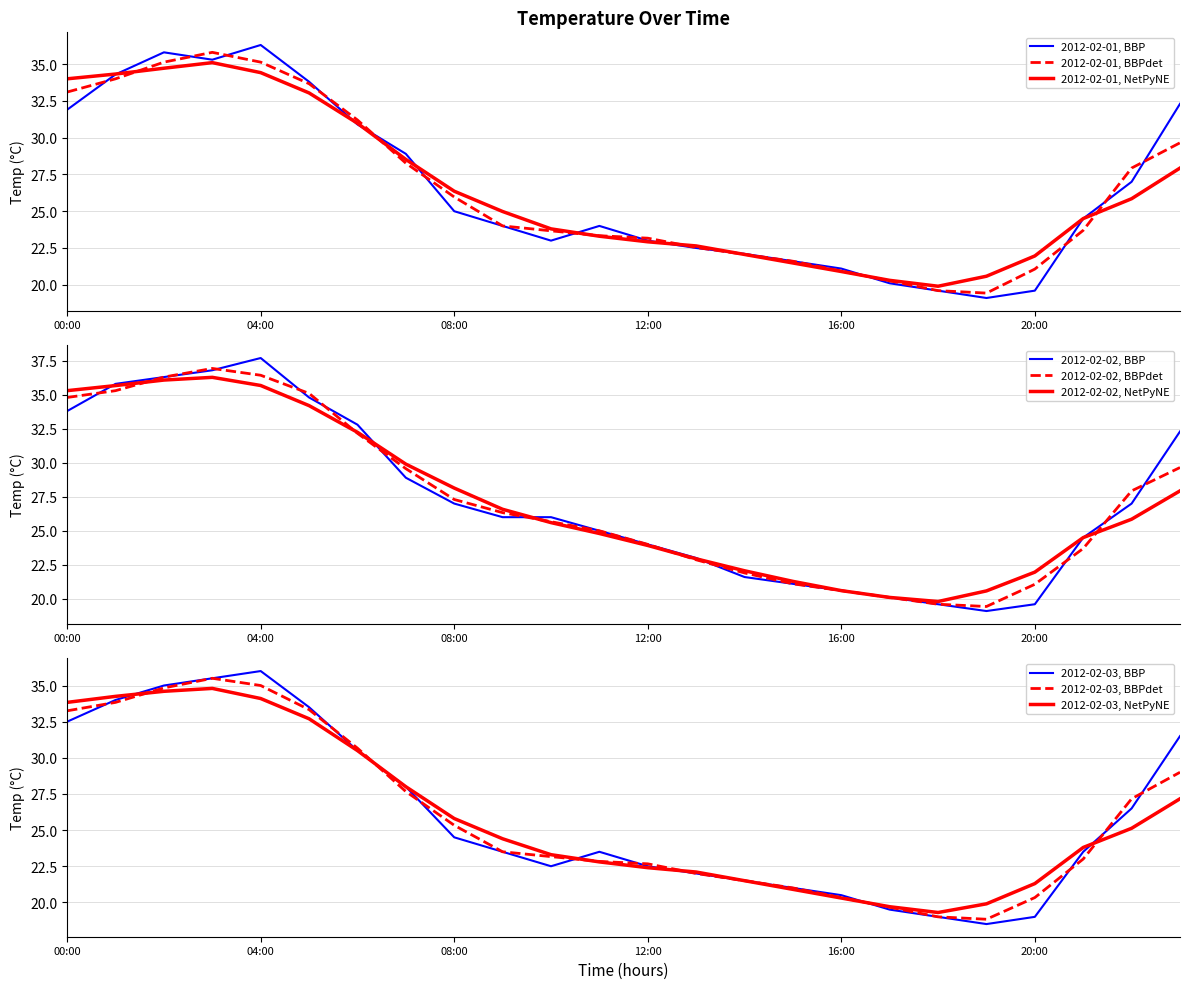

What is the sum of all 2012-02-03 values?

624.0